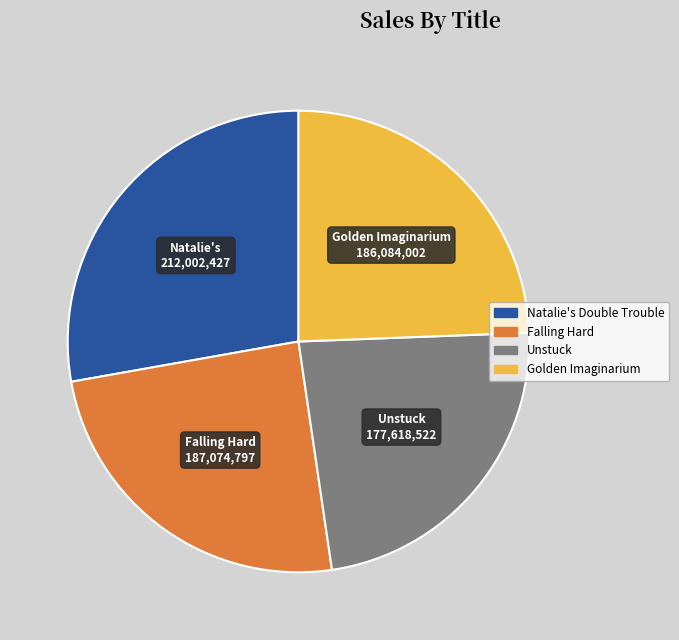

Between Golden Imaginarium and Unstuck, which is larger?

Golden Imaginarium